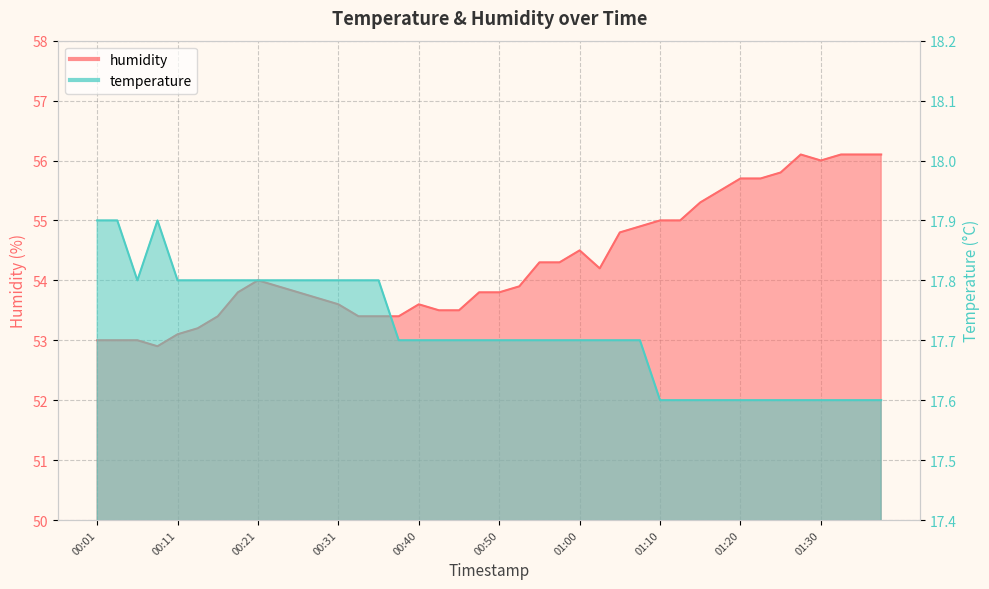

The value of temperature at 01:15 is 31.4. True or false?

False